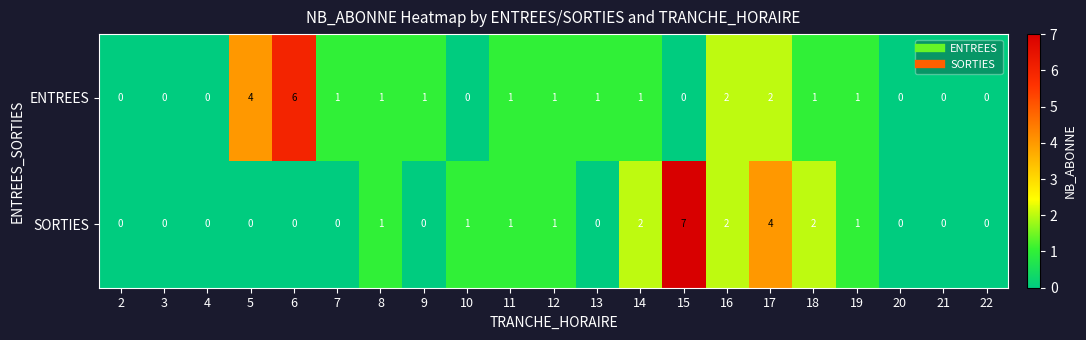

What is the maximum value shown in the chart?

7